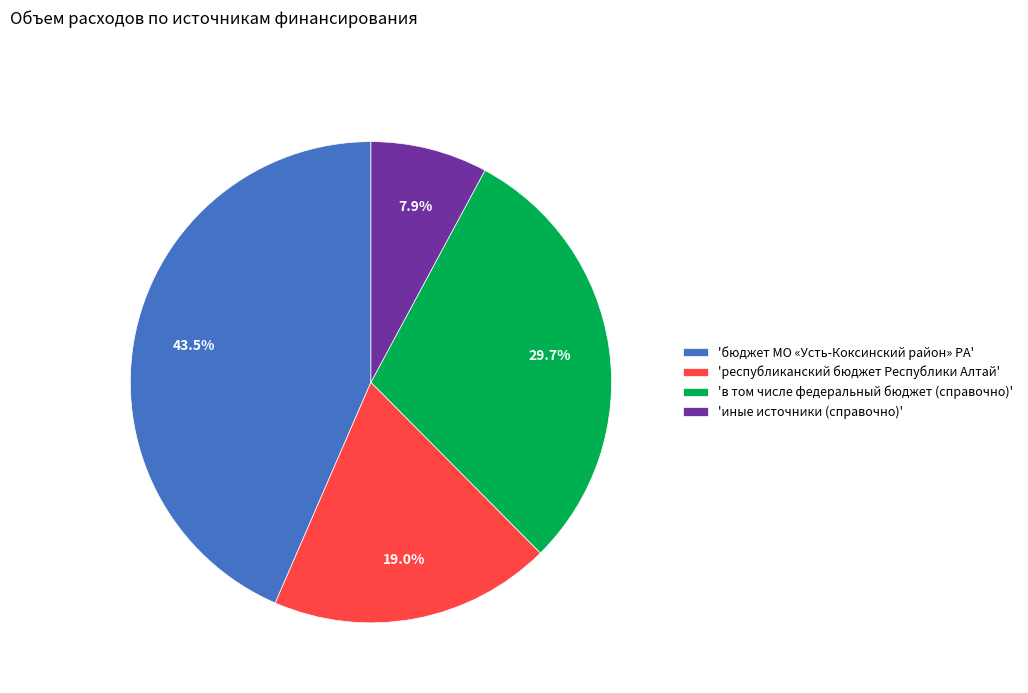

What is the largest slice in the pie chart?

'бюджет МО «Усть-Коксинский район» РА'